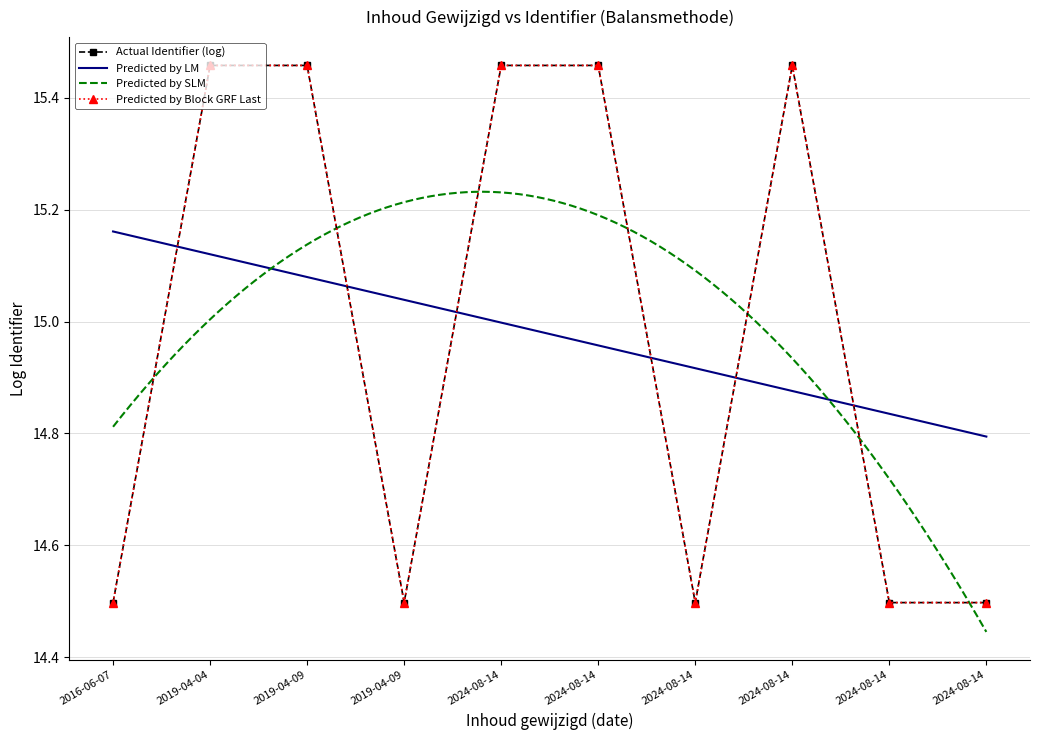

Rank the categories by value from highest to lowest.

2024-08-14, 2024-08-14, 2024-08-14, 2019-04-09, 2019-04-04, 2024-08-14, 2024-08-14, 2024-08-14, 2019-04-09, 2016-06-07